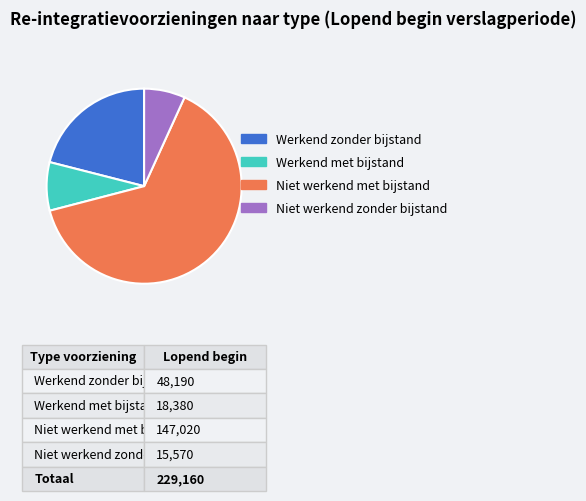

Which slice is the largest?

Niet werkend met bijstand